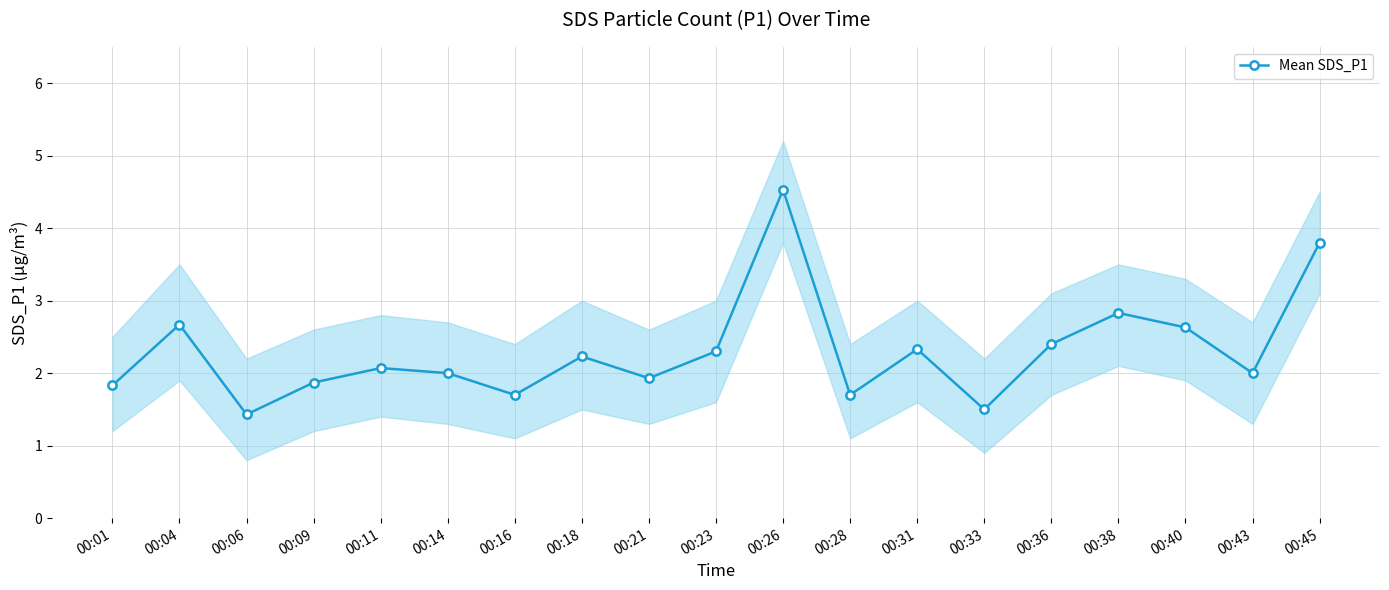

At which label does the data first exceed 2?

00:04